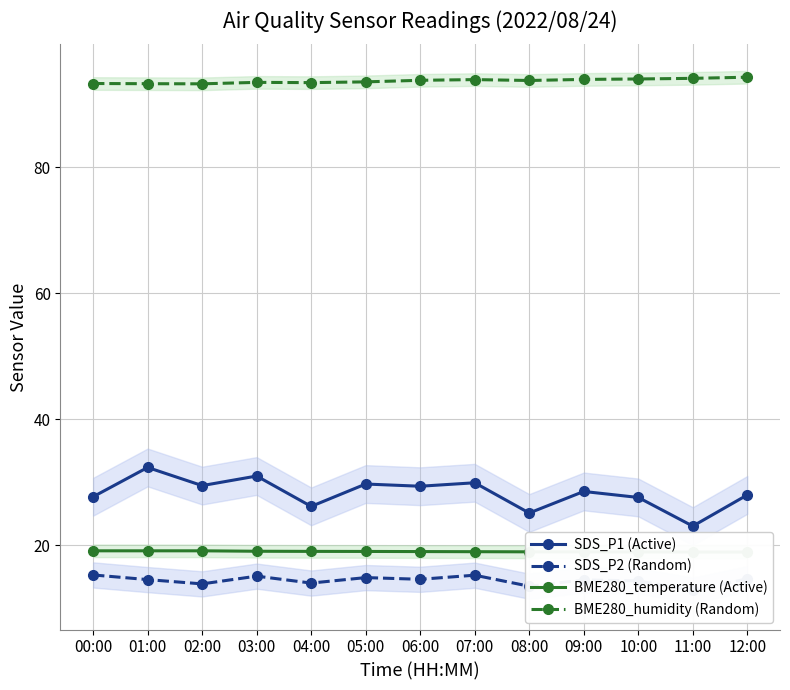

What position from the right is 06:00?

7